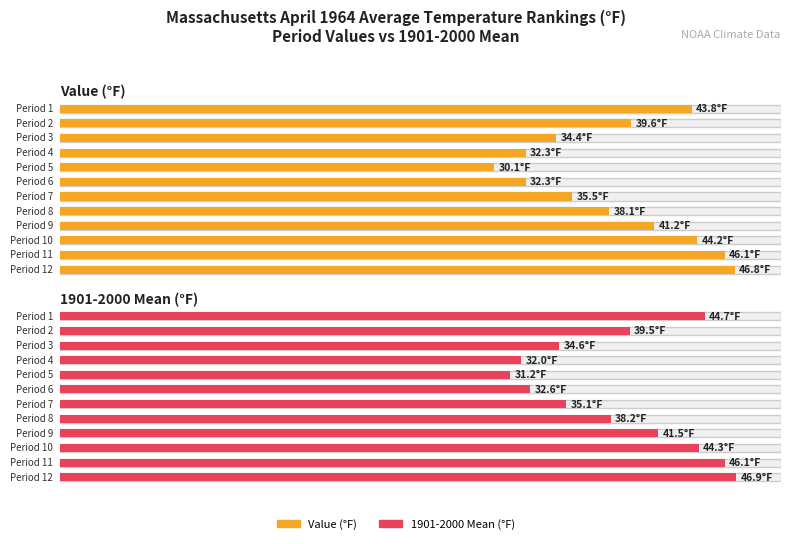

What is the difference between the maximum and minimum values in the 1901-2000 Mean series?

15.7